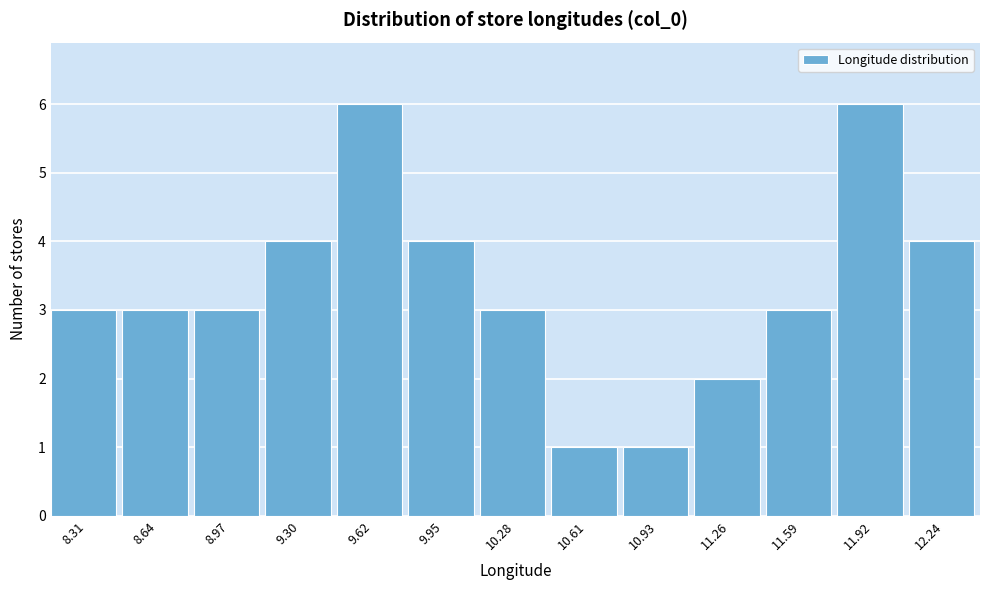

Reading left to right, list all the values displayed in this chart.

8.31=3	8.64=3	8.97=3	9.30=4	9.62=6	9.95=4	10.28=3	10.61=1	10.93=1	11.26=2	11.59=3	11.92=6	12.24=4